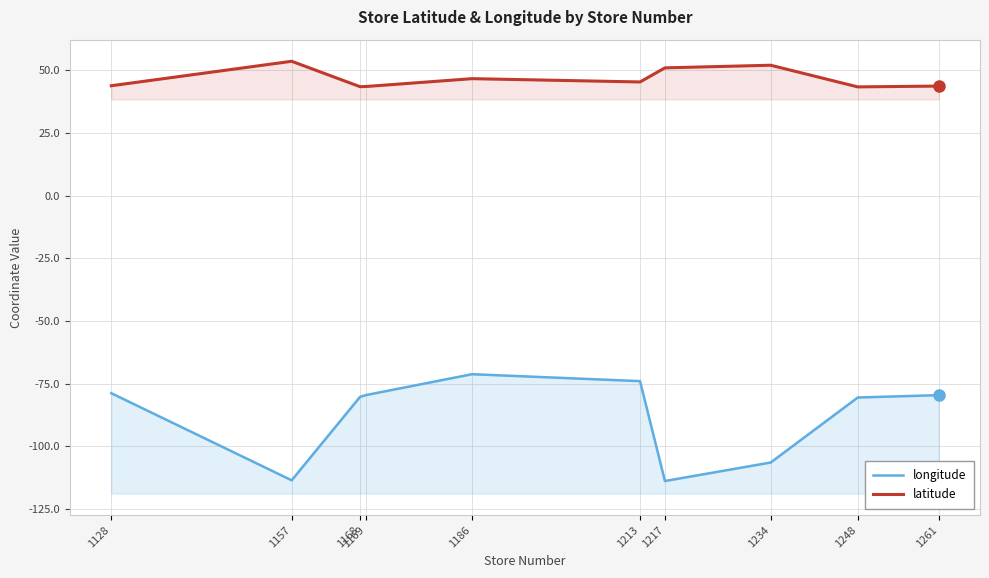

What is the difference between the latitude values at 1186 and 1217?

4.3